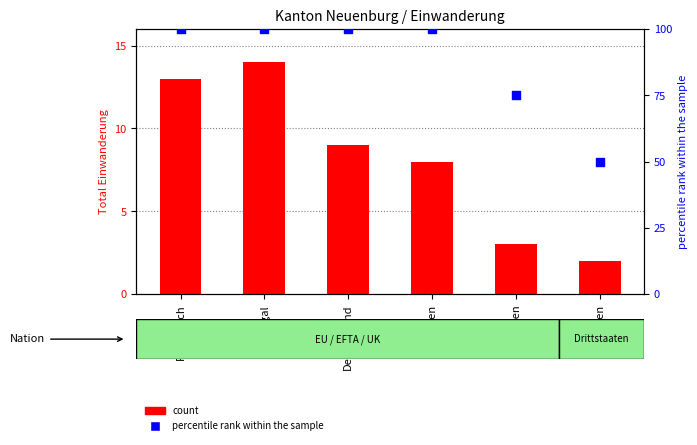

Is the value of count at Spanien greater than the value of percentile rank within the sample at Belgien?

No